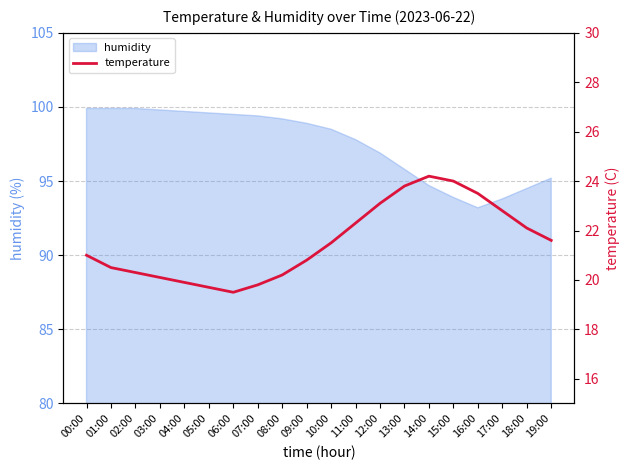

What is the value of the 2nd point from the left?

20.5